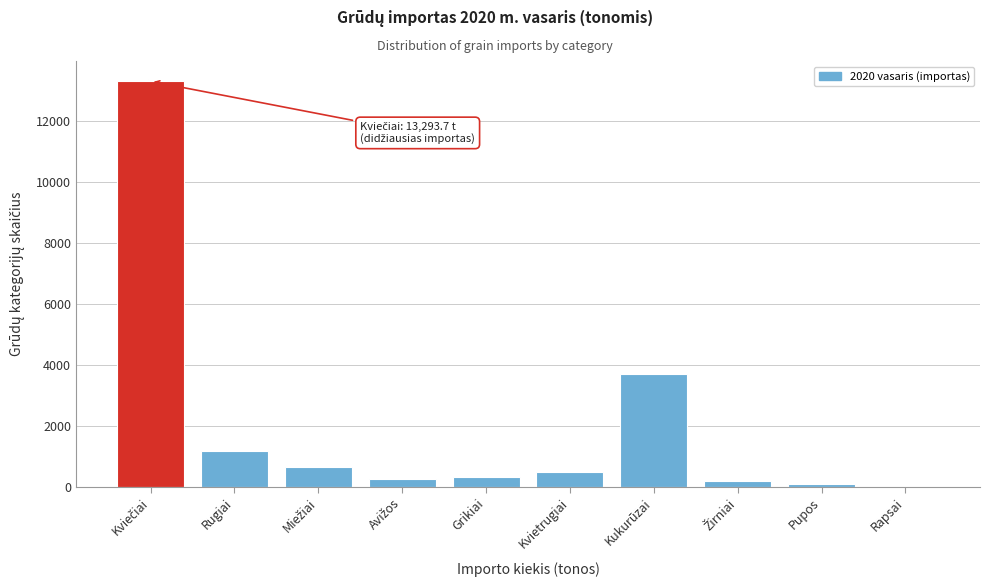

What is the sum of the values at Rapsai and Kvietrugiai?

476.4